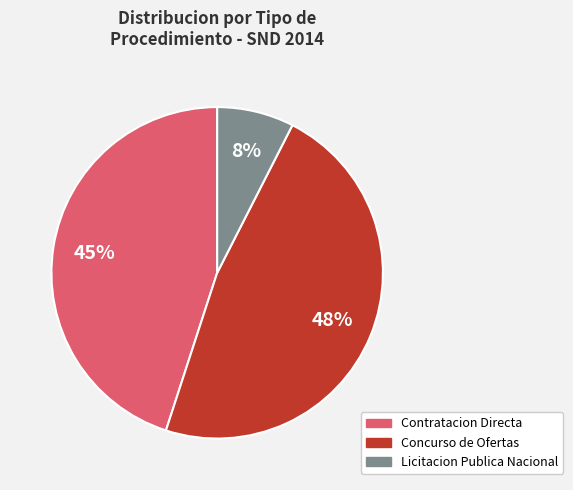

Which has a higher value, Licitacion Publica Nacional or Contratacion Directa?

Contratacion Directa